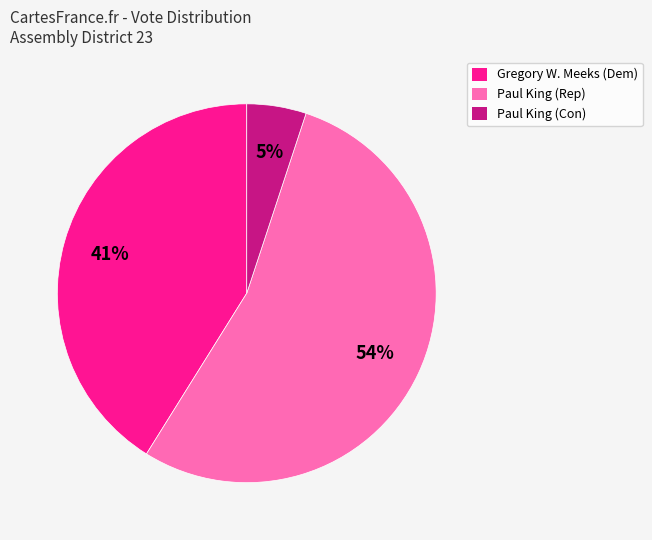

Does any single category account for the majority?

Yes